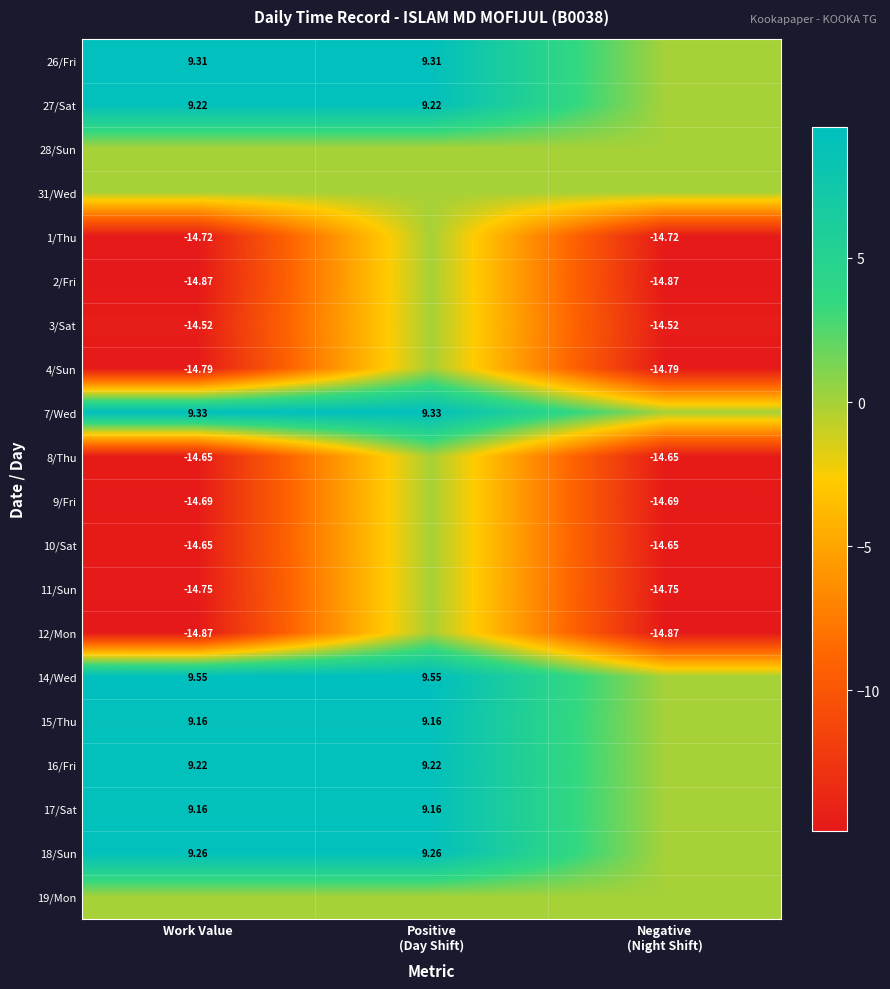

How many categories are shown in the chart?

3